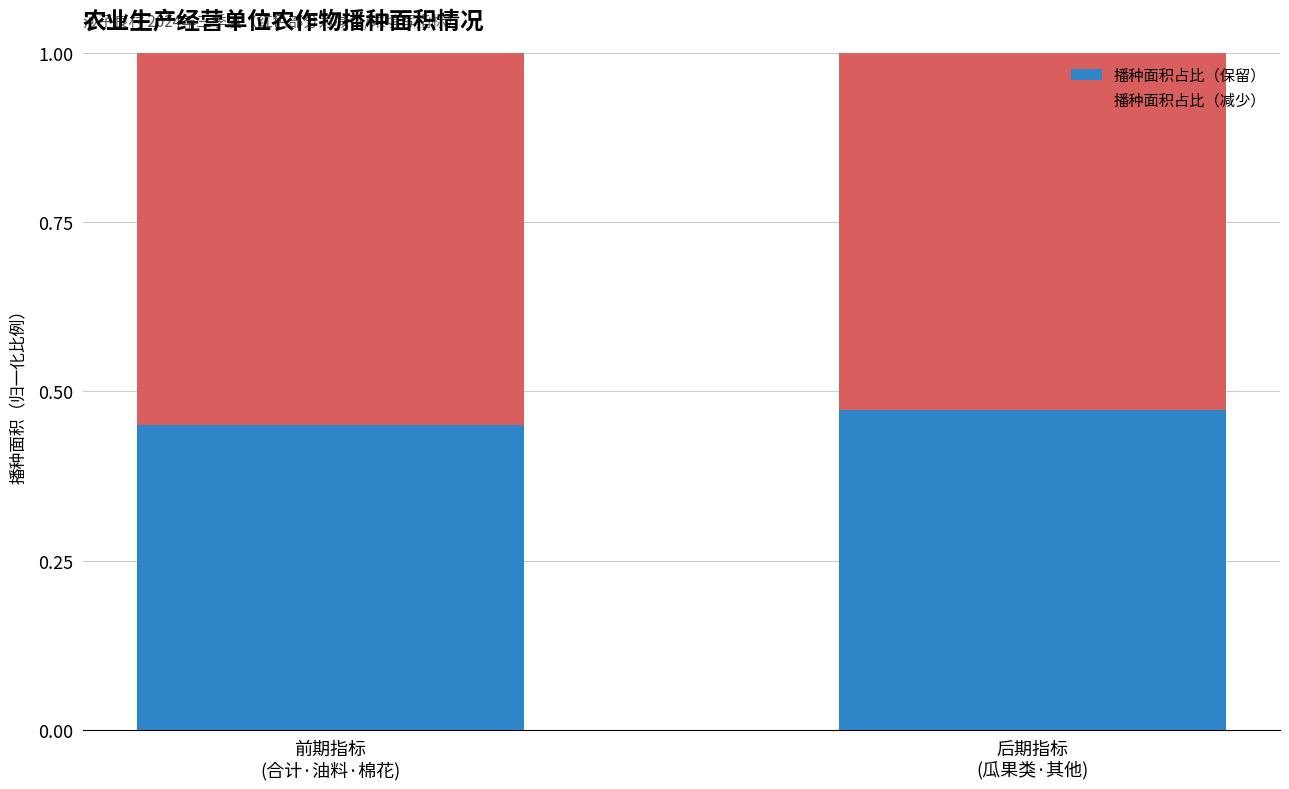

How many bars are there in total?

2